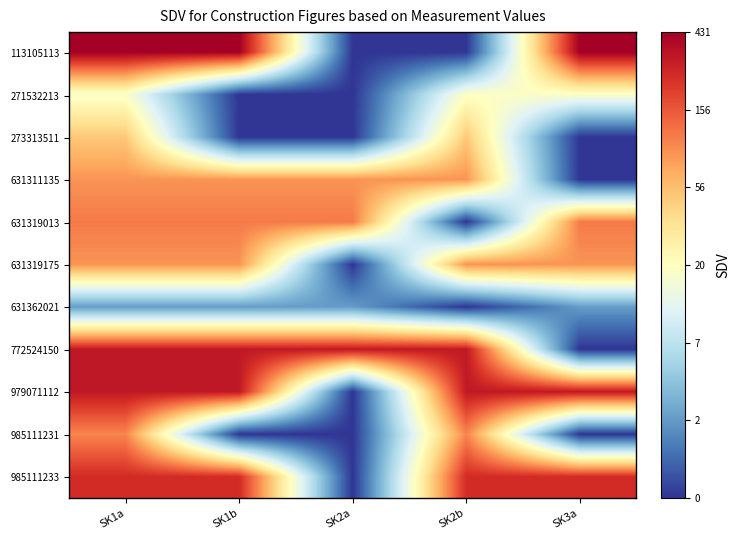

What is the difference between the highest and lowest values at SK1b?

6.1